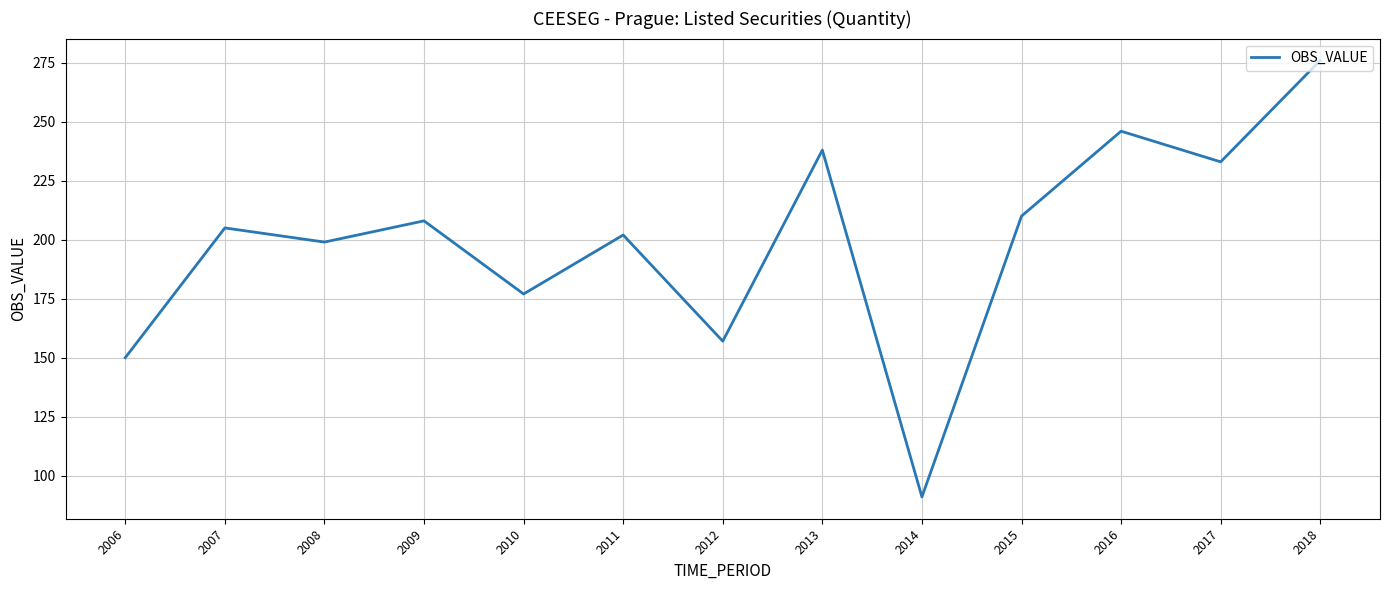

What is the sum of all values?

2592